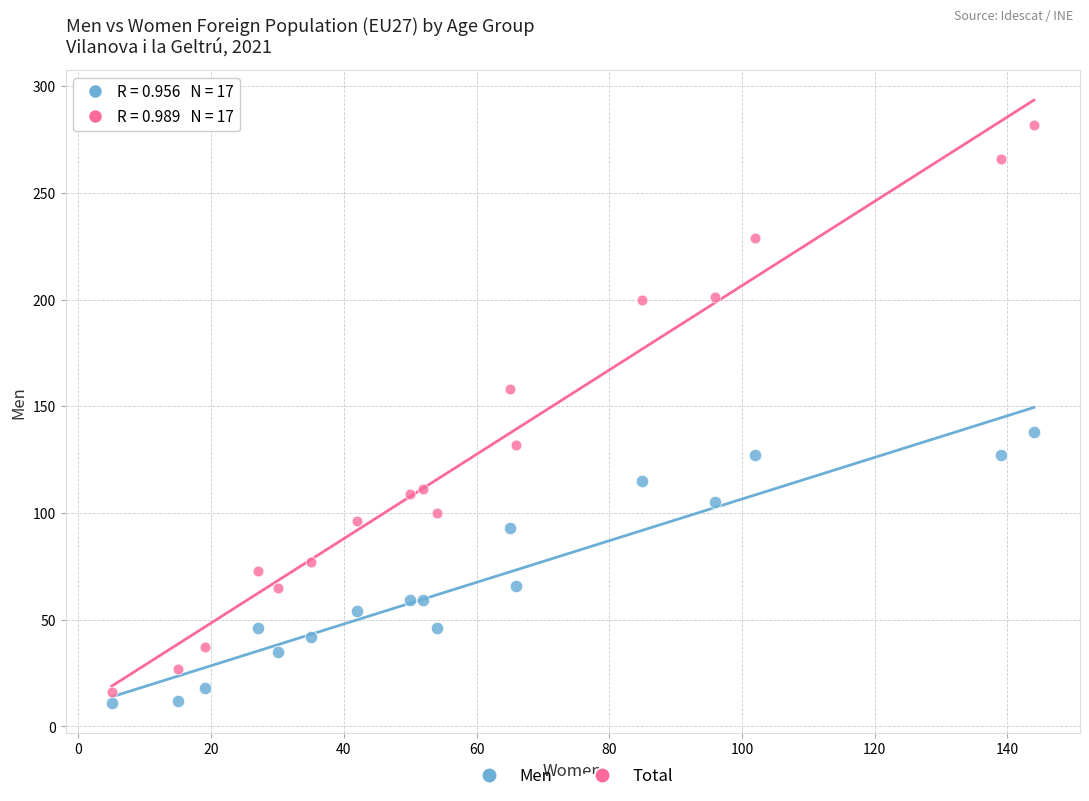

Across all series, what Y value is closest to 146?

138